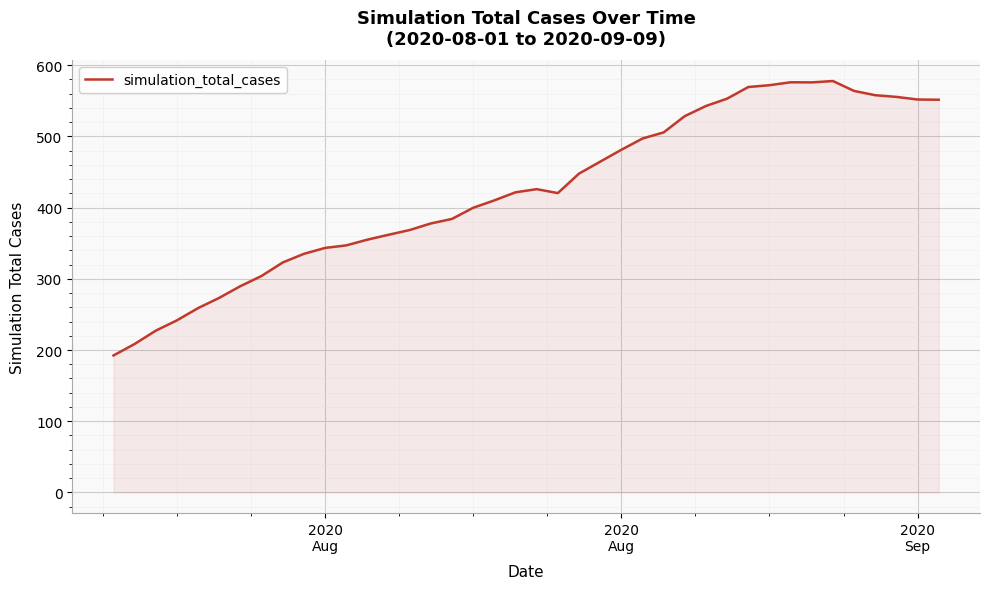

What is the greatest value displayed?

577.8